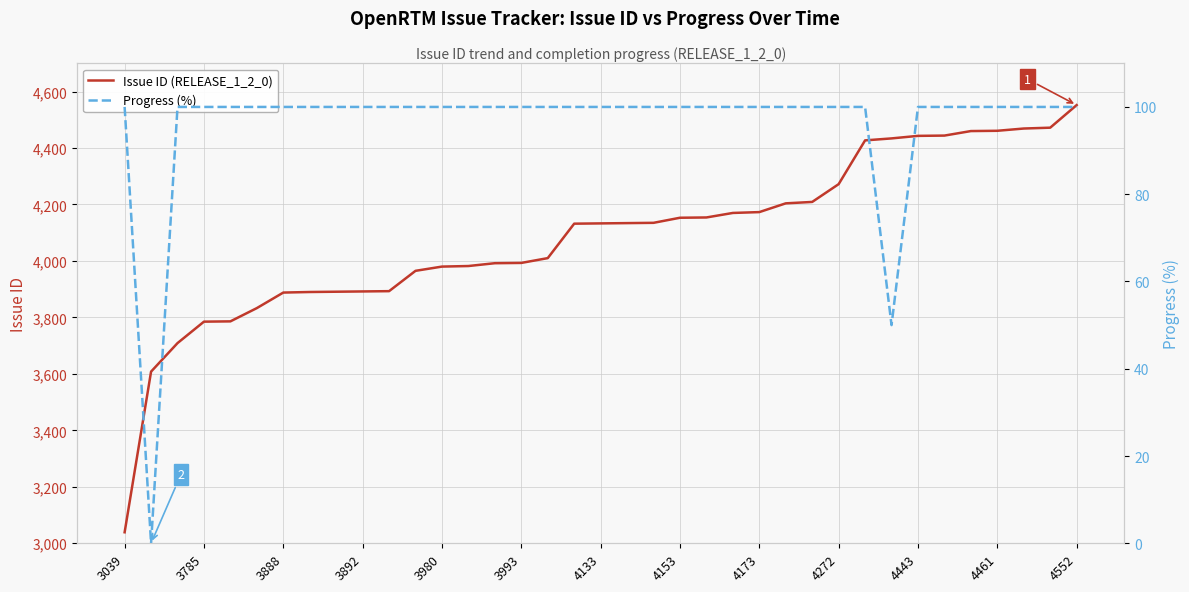

Which category has the lowest value in the Issue ID (RELEASE_1_2_0) series?

3039